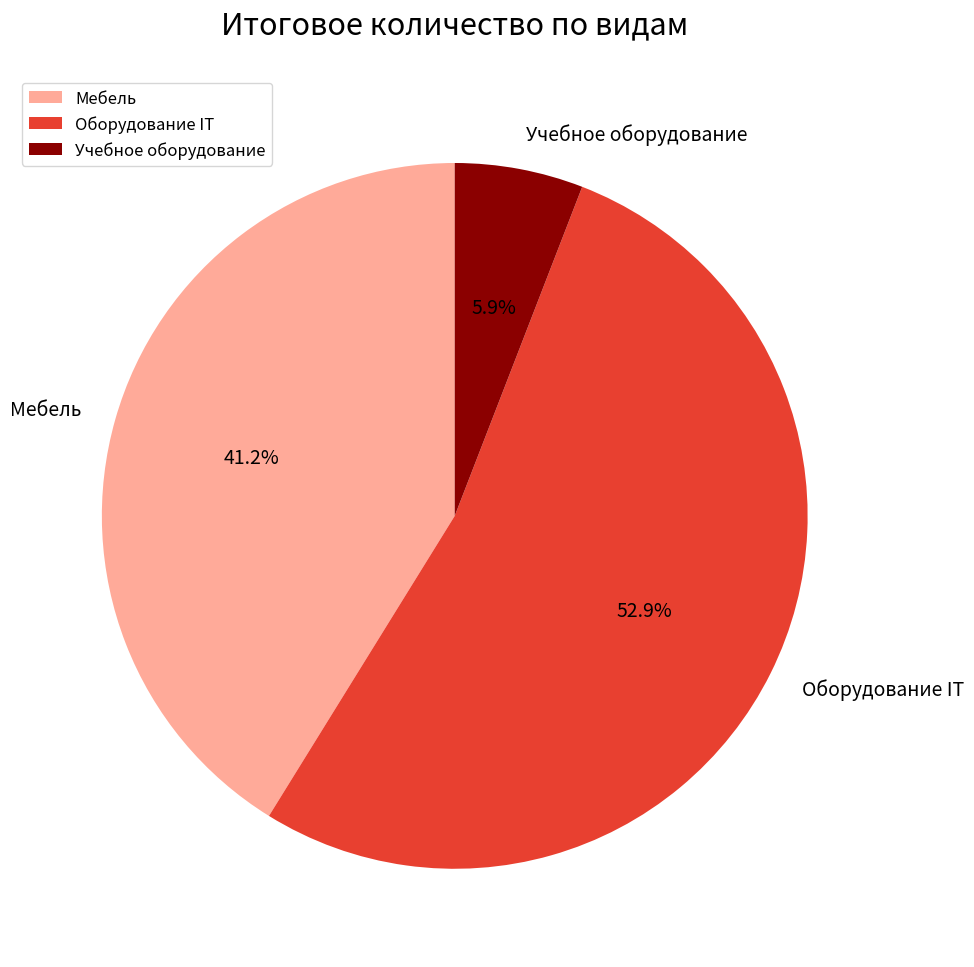

To the nearest percent, what is the average slice percentage?

33%